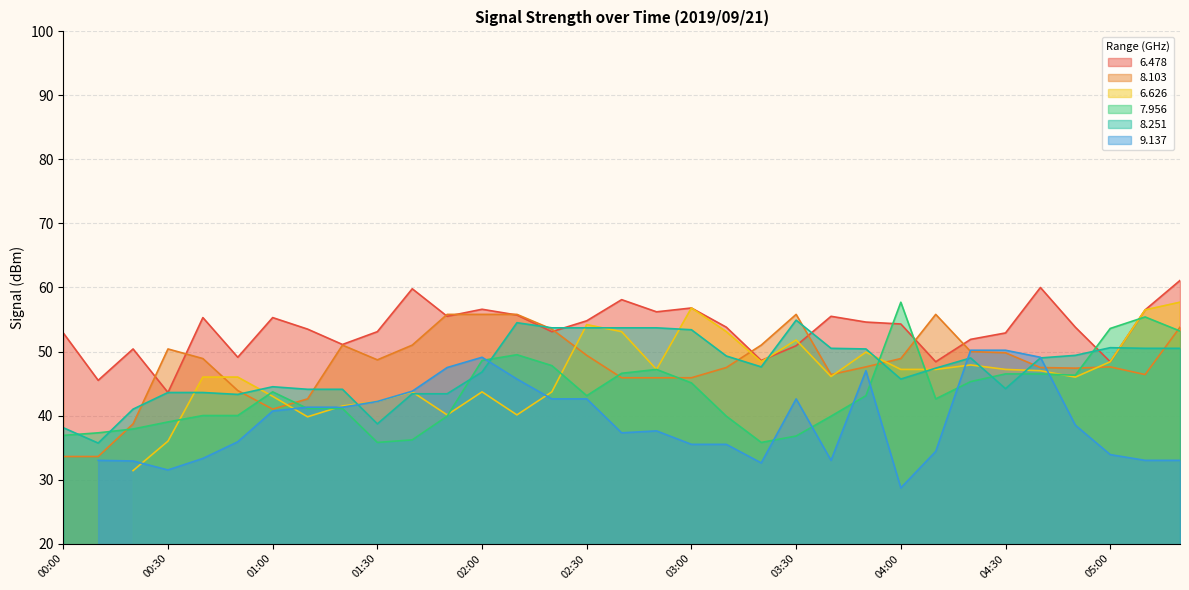

What is the value of the 6.478 point at the 16th from the left?

54.8